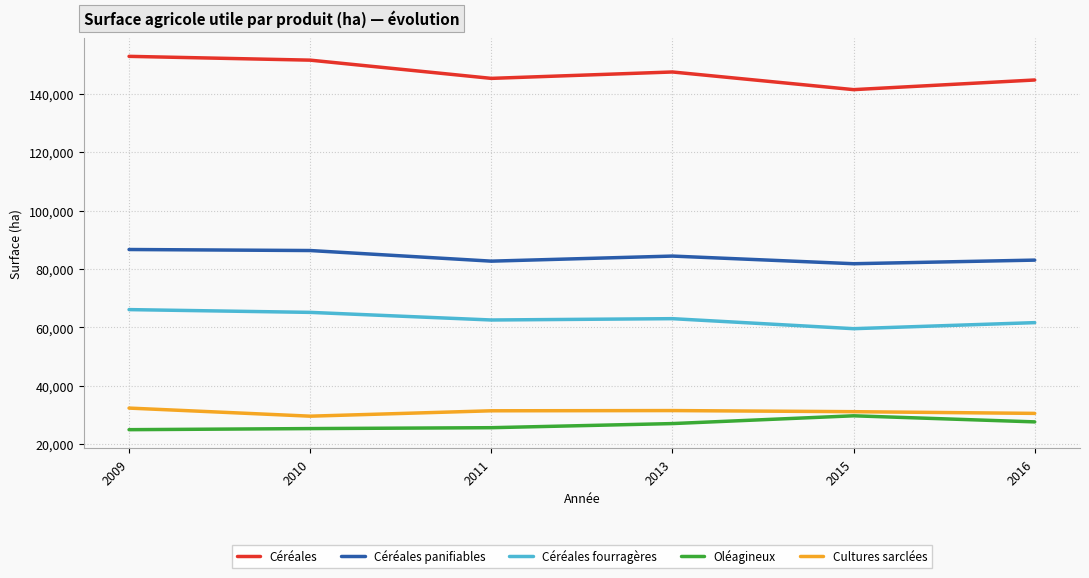

True or false: Céréales panifiables and Oléagineux intersect in this chart.

False